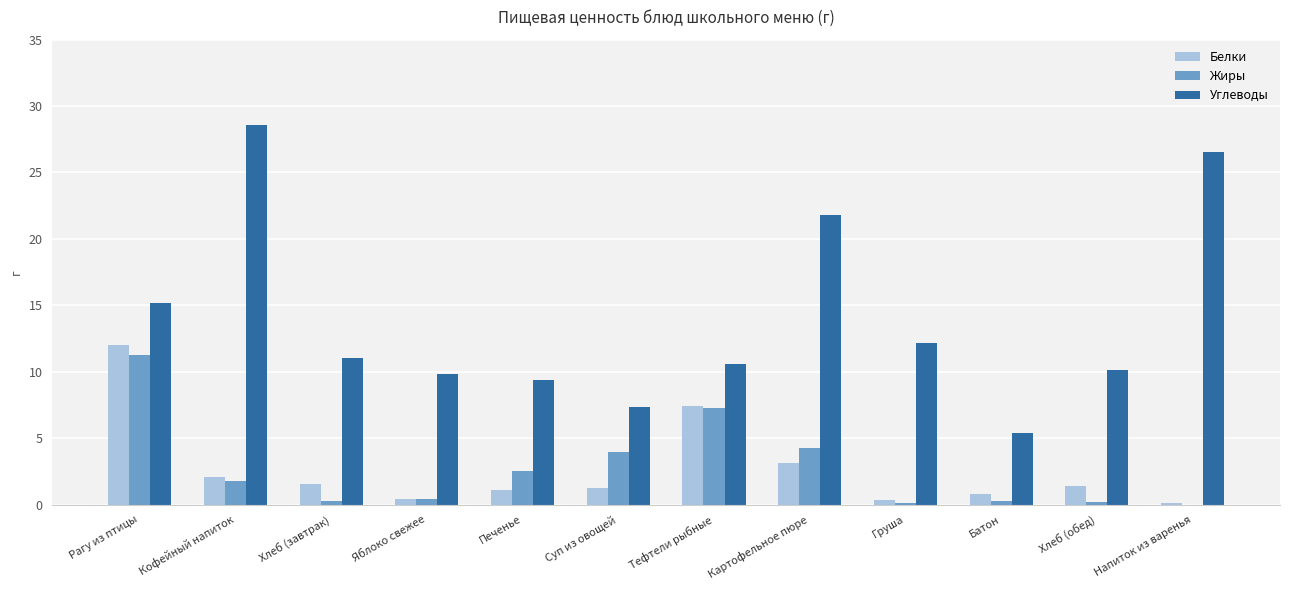

Which label corresponds to the largest value in the chart?

Кофейный напиток